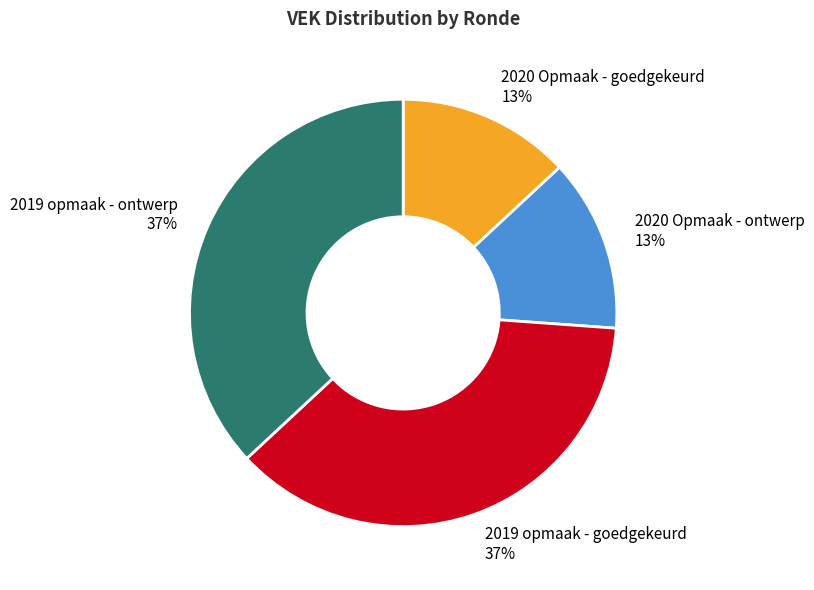

To the nearest percent, what is the difference between the largest and smallest slice percentages?

24%